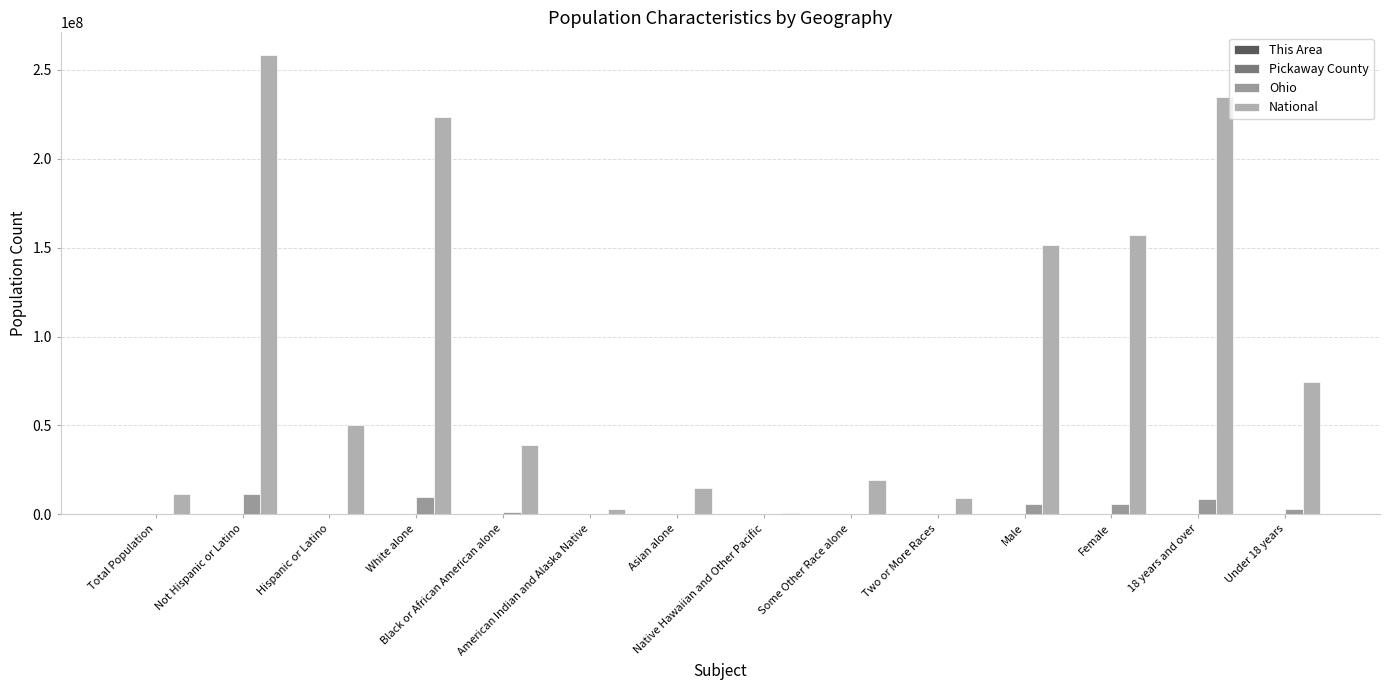

What is the total value across all series at Hispanic or Latino?

50832878